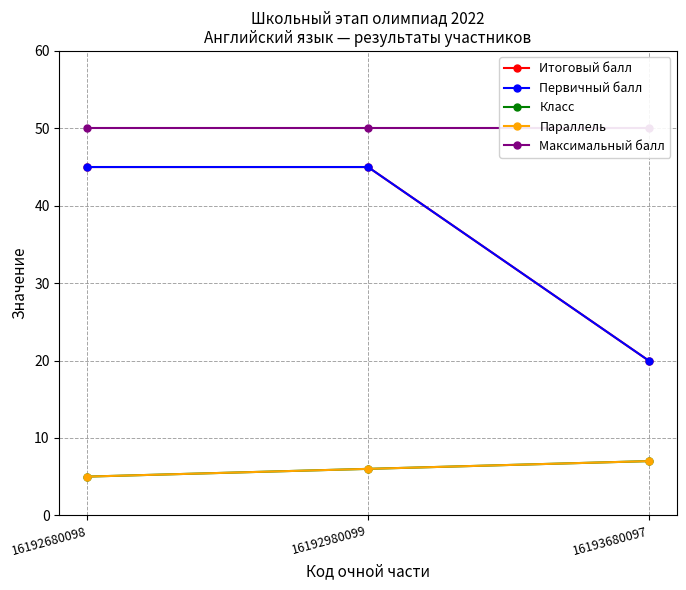

What is the value of the Первичный балл point at the 1st from the left?

45